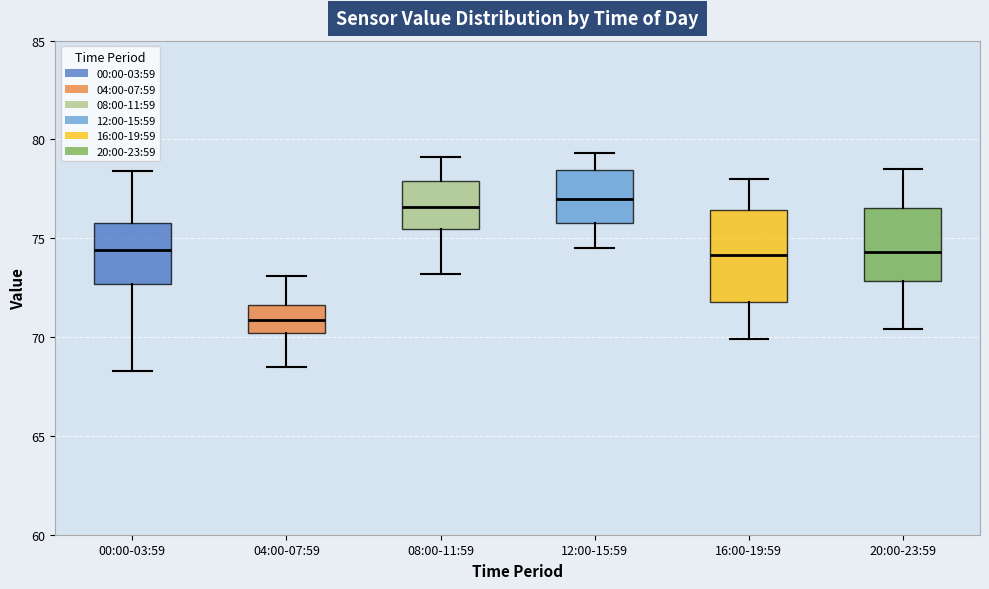

Comparing the boxes themselves (not the whiskers), which one is the tallest?

16:00-19:59